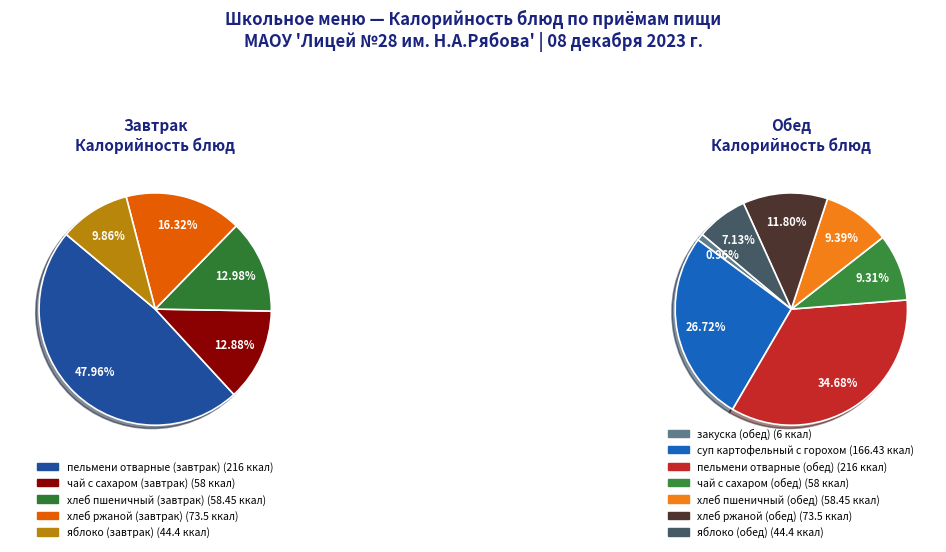

Is there a majority slice in this chart?

No